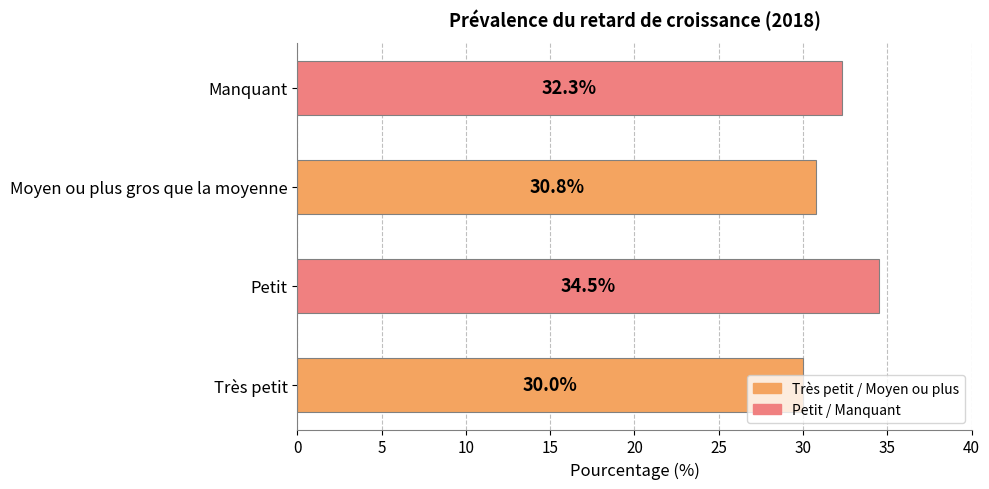

Count the values in the range 30 to 34.

3